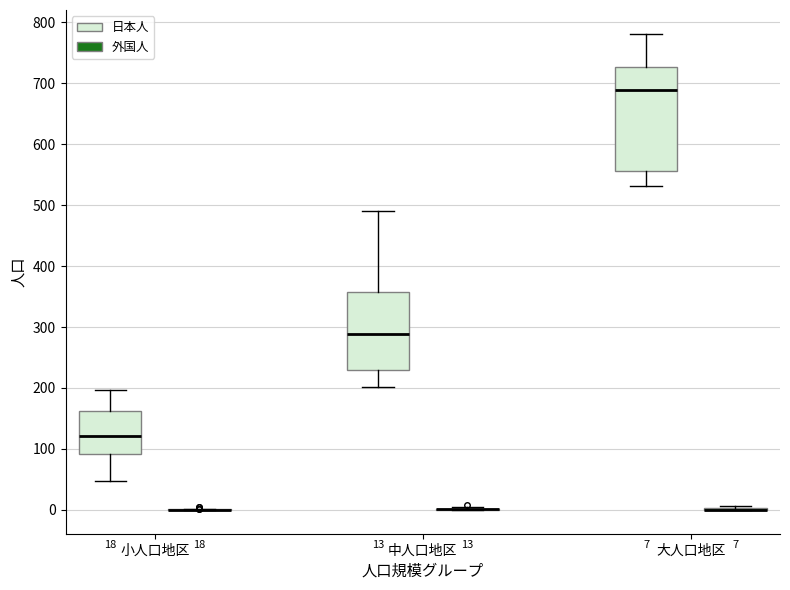

Comparing the boxes themselves (not the whiskers), which one is the tallest?

大人口地区 (日本人)